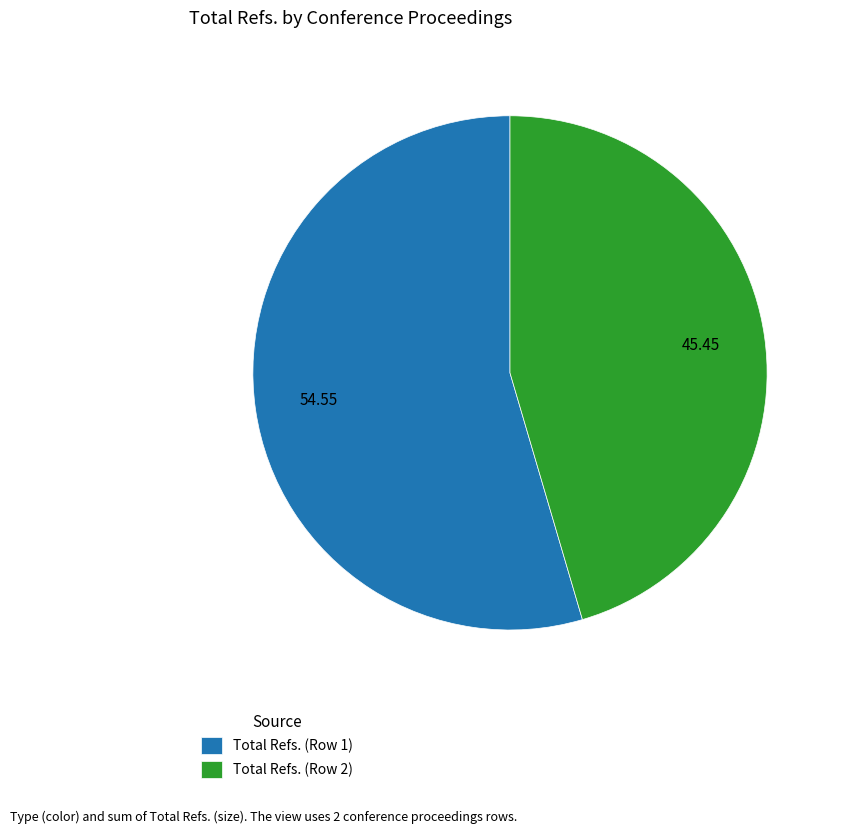

Rank the categories by value from highest to lowest.

Total Refs. (Row 1), Total Refs. (Row 2)